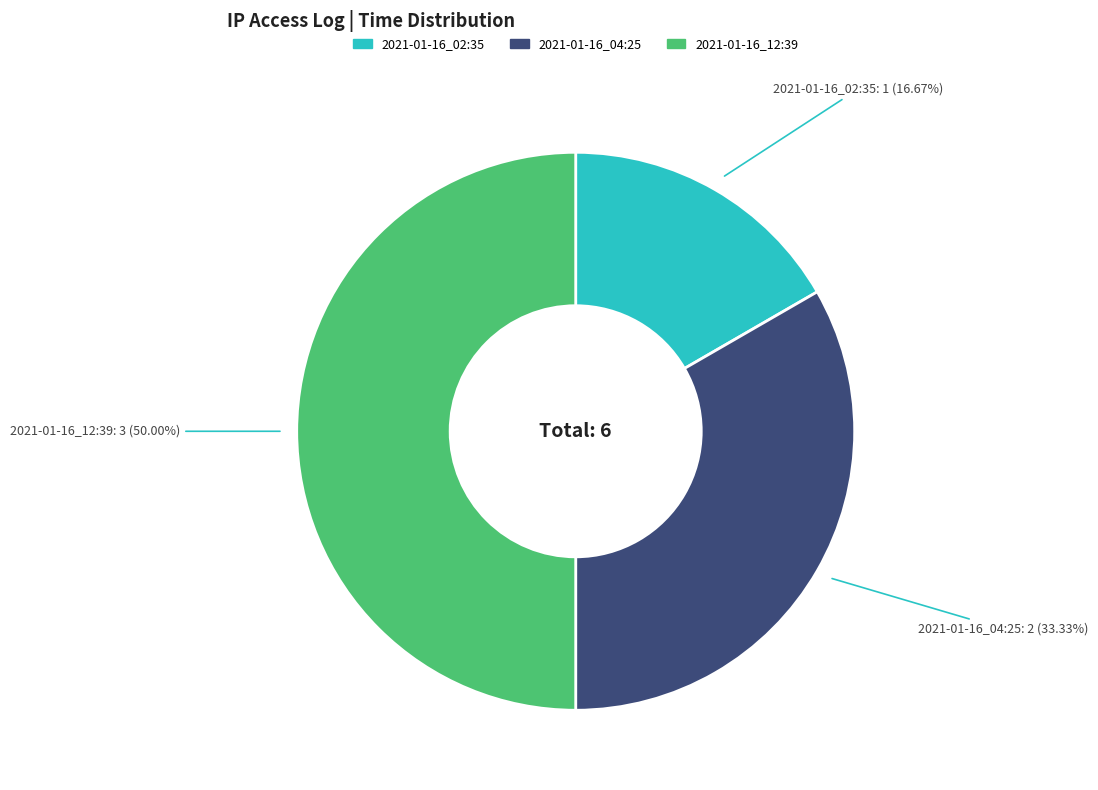

Rank the categories by value from lowest to highest.

2021-01-16_02:35, 2021-01-16_04:25, 2021-01-16_12:39